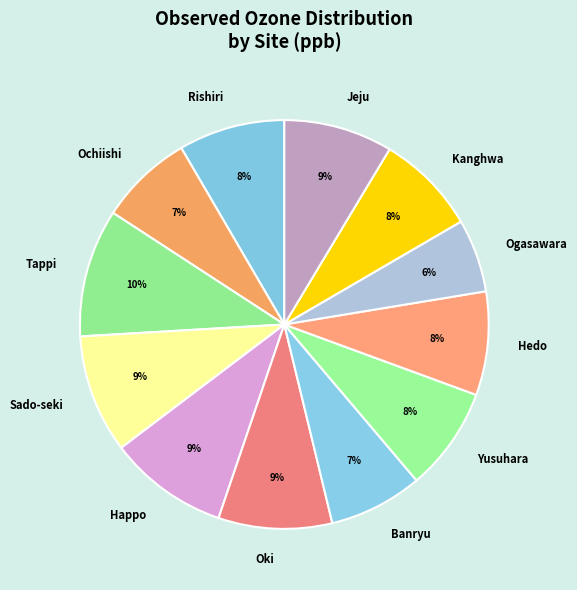

Is it true that Ochiishi is 7% of the pie?

True